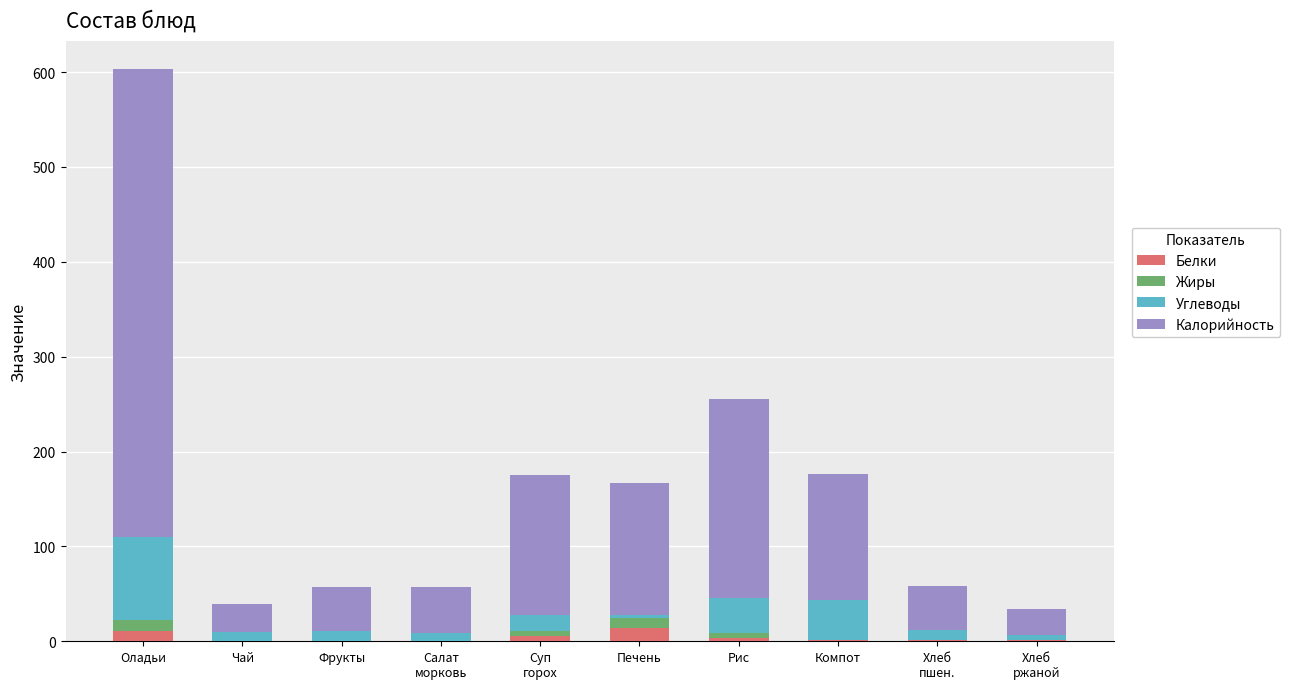

At which category is the sum across all series the highest?

Оладьи